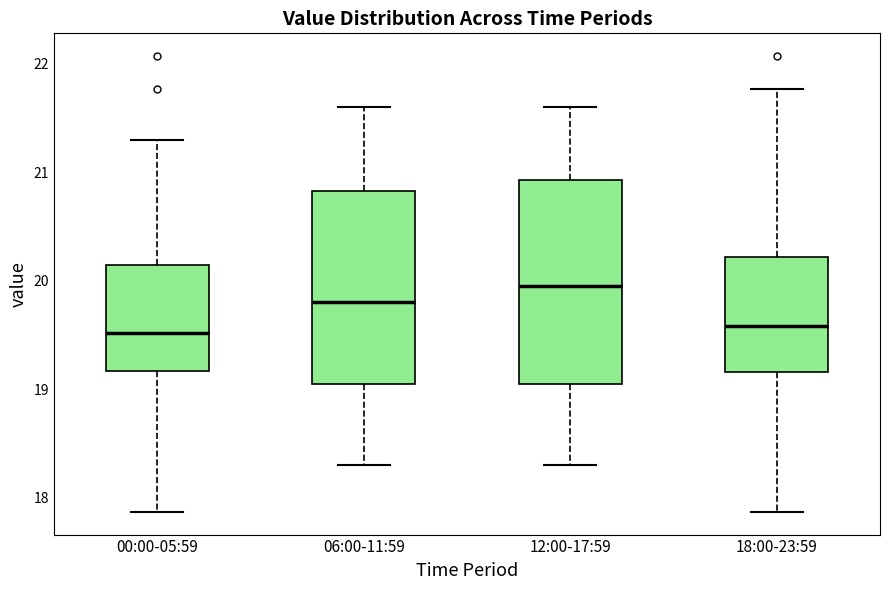

Which box's median line is the highest?

12:00-17:59